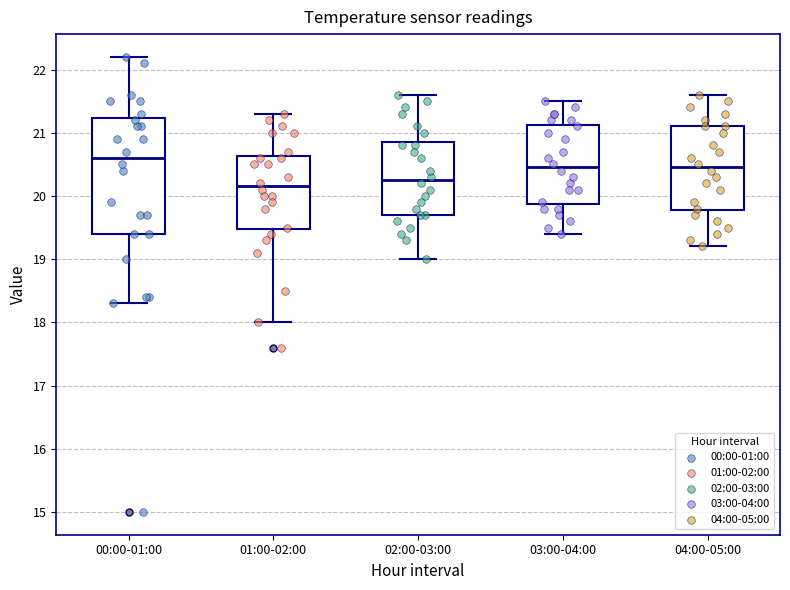

Which box is the tallest, from its lower edge to its upper edge?

00:00-01:00